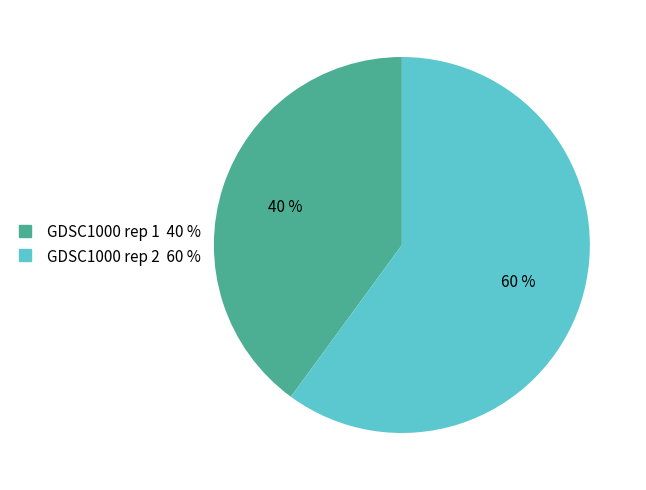

Between GDSC1000 rep 2 and GDSC1000 rep 1, which is larger?

GDSC1000 rep 2